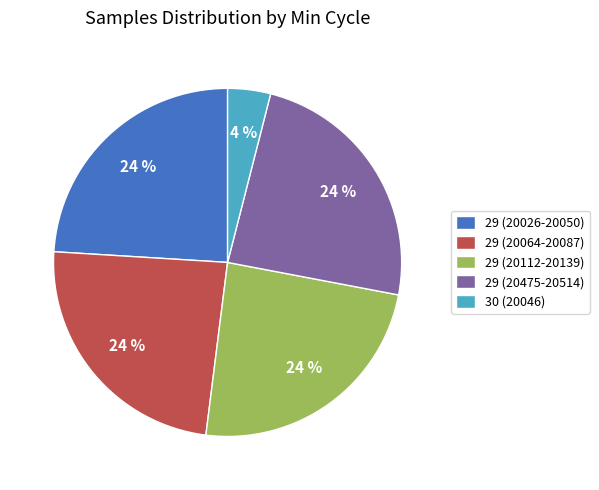

To the nearest percent, what portion does 29 (20064-20087) represent?

24%